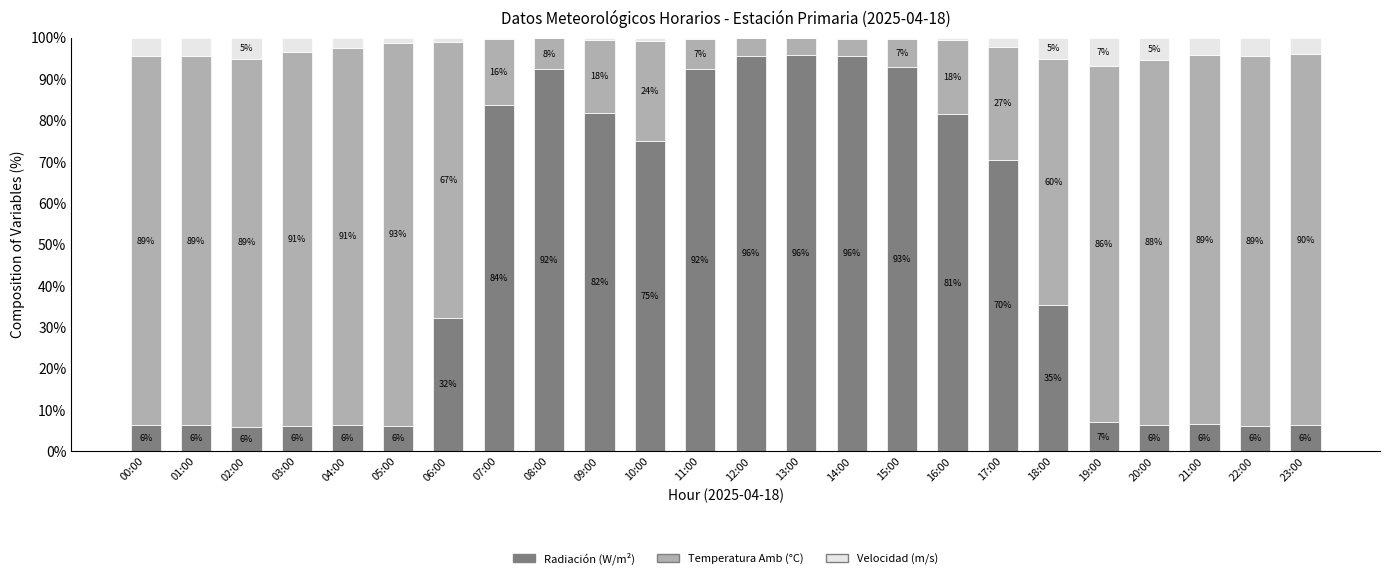

The value of Radiación (W/m²) at 05:00 is 6.2. True or false?

True